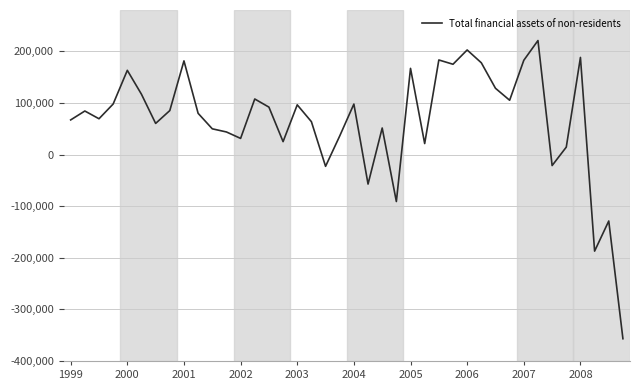

How many lines are shown in the chart?

1